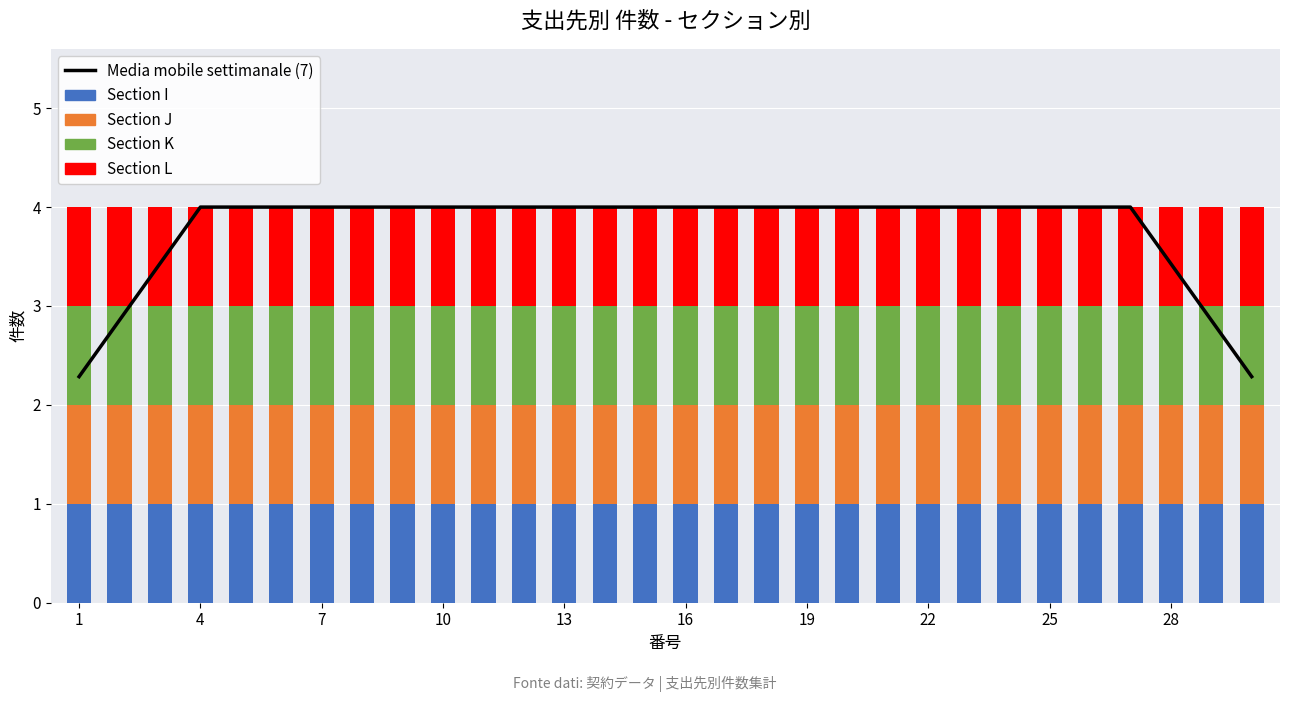

Is it true that Section K equals 1.0 at 22?

True